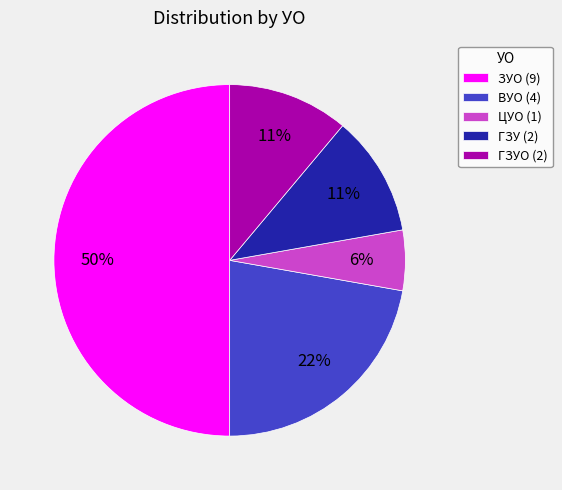

Approximately how many times larger is the value at ЗУО (9) compared to ГЗУО (2)?

4.5